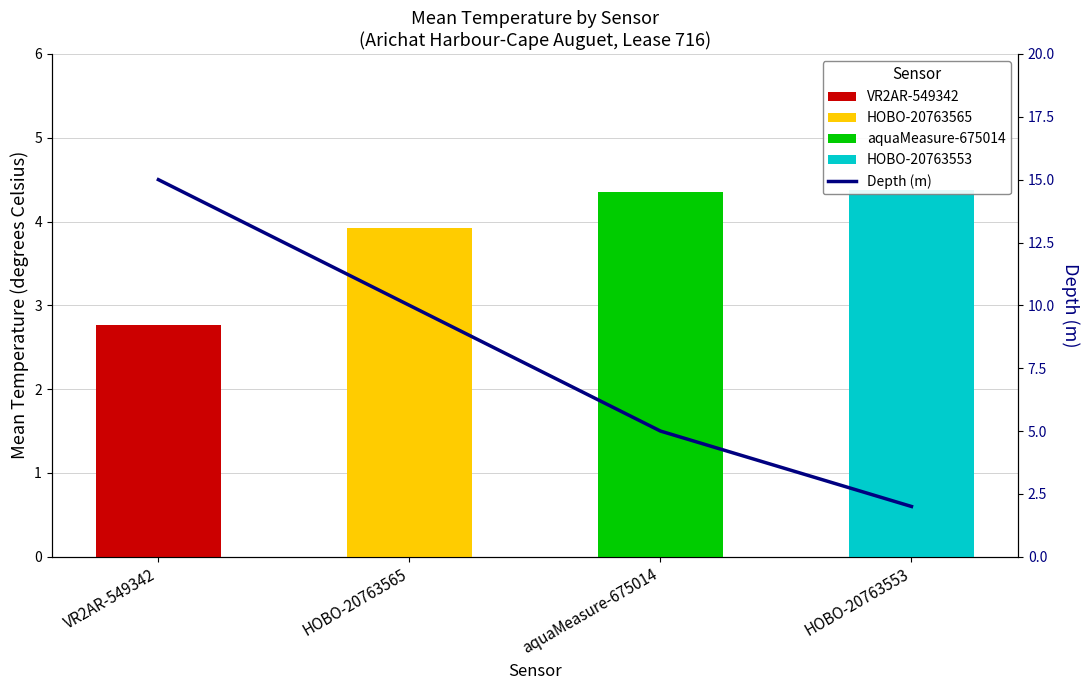

At which label is the value closest to 8?

HOBO-20763565